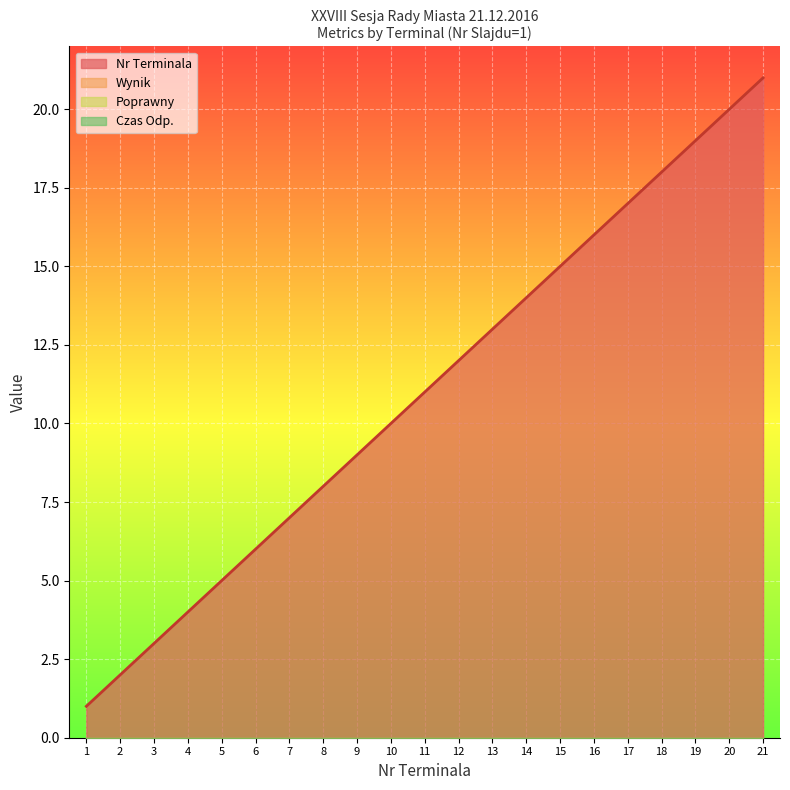

True or false: Czas Odp. and Nr Terminala cross at least once.

False